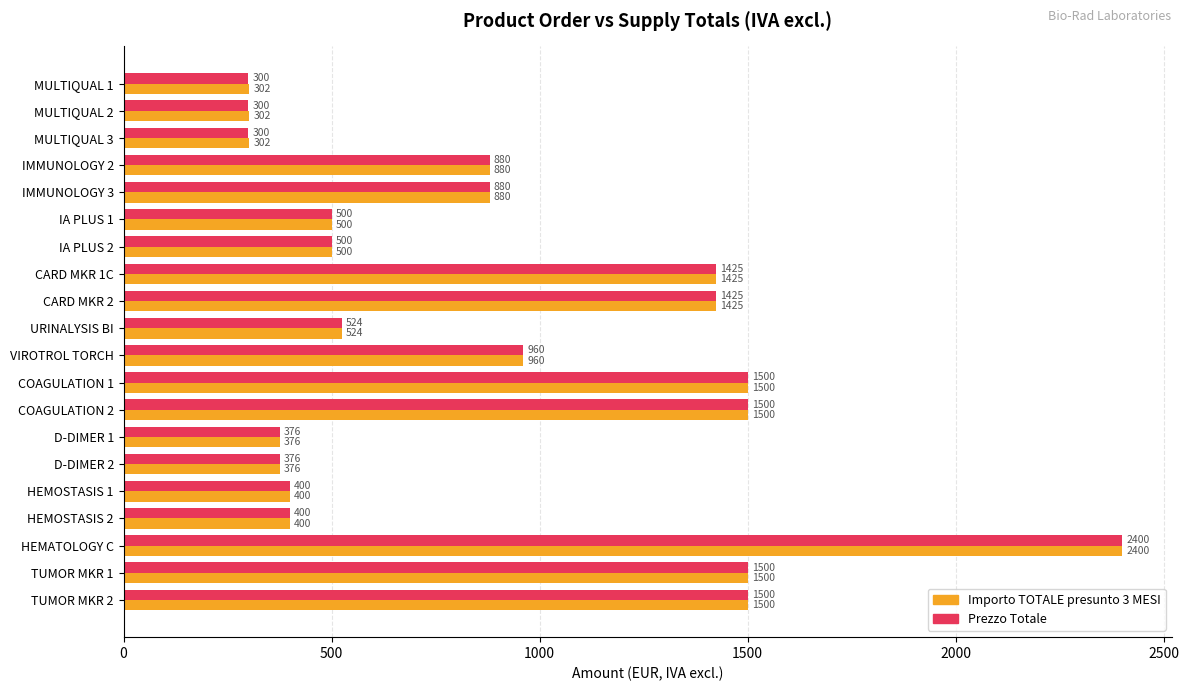

Rank the series by their average value, from lowest to highest.

Prezzo Totale, Importo TOTALE presunto 3 MESI